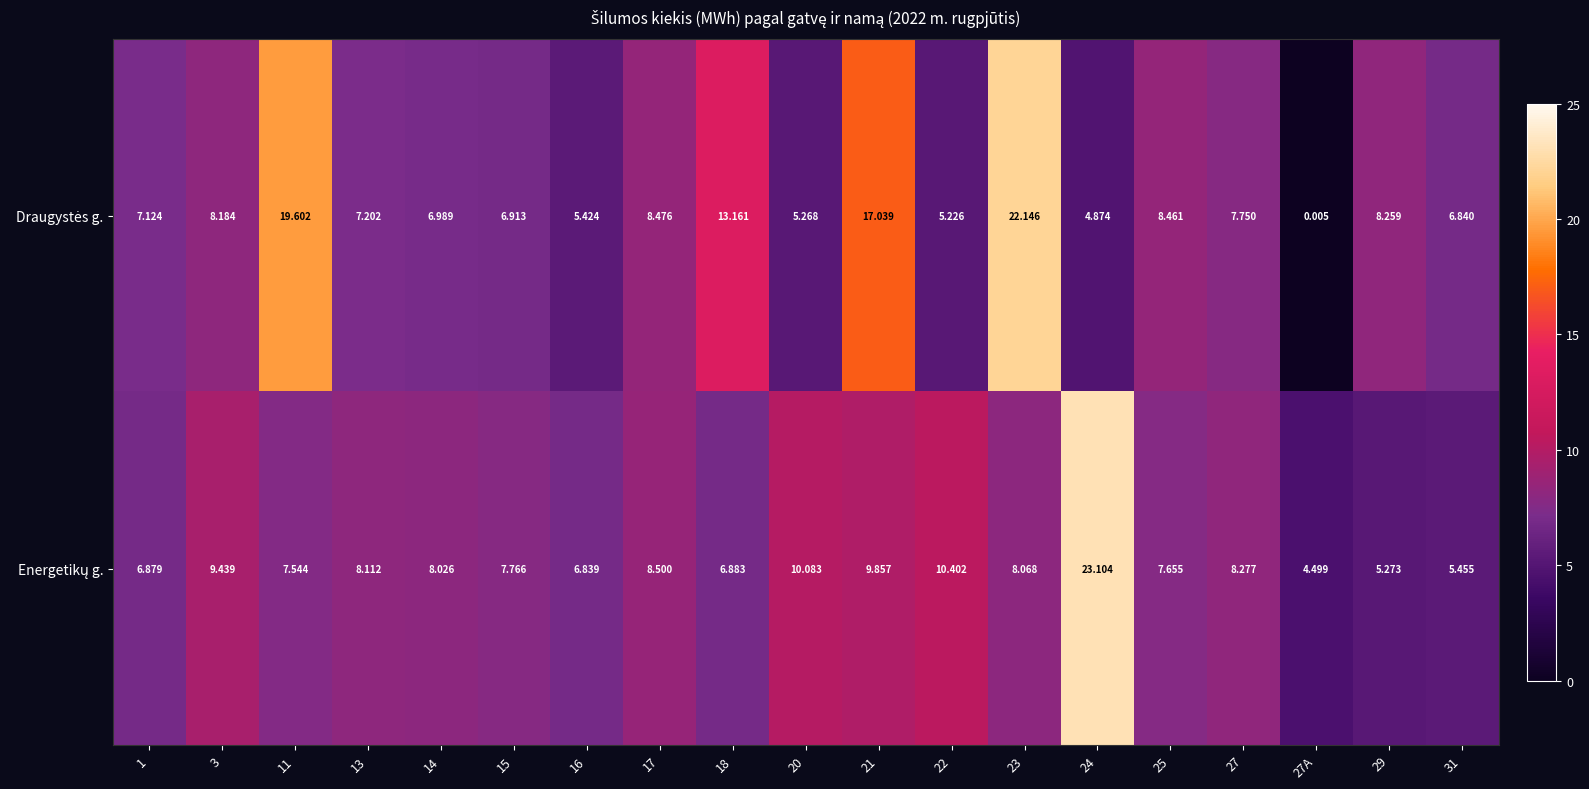

How many series are shown in this chart?

2